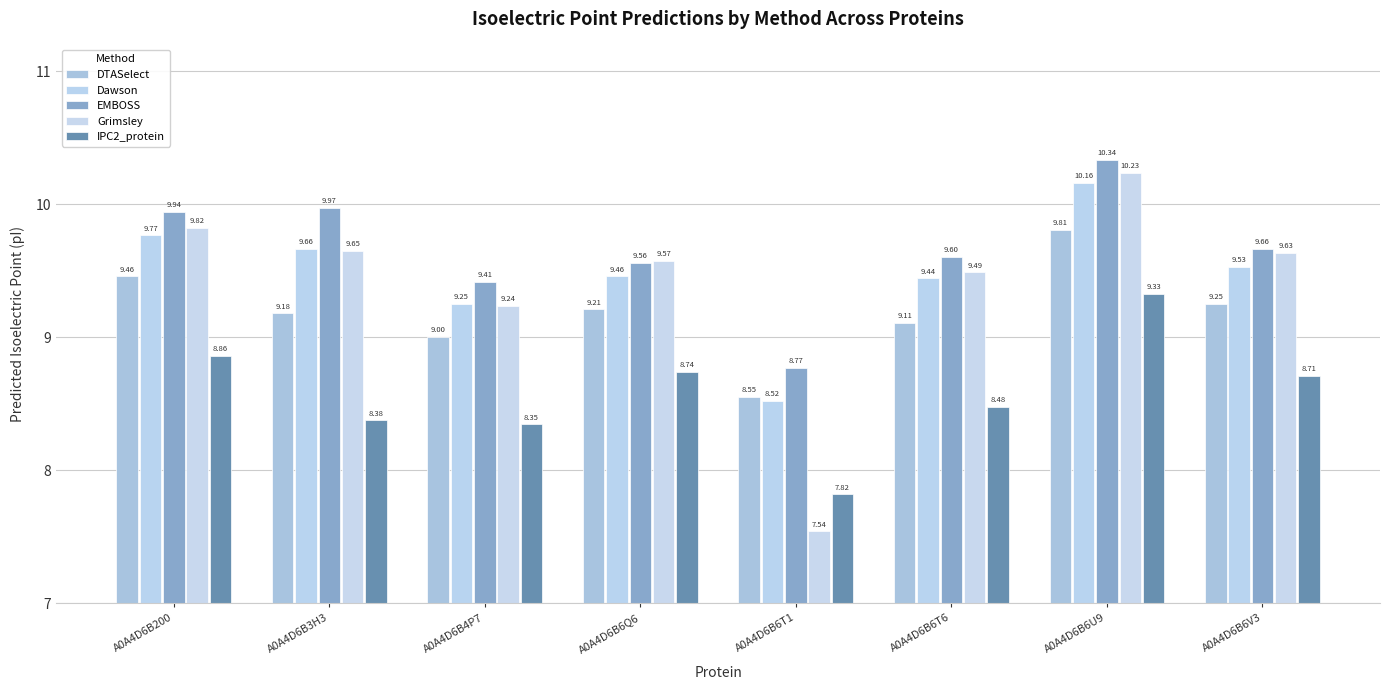

How many values in the Dawson series exceed 9?

7